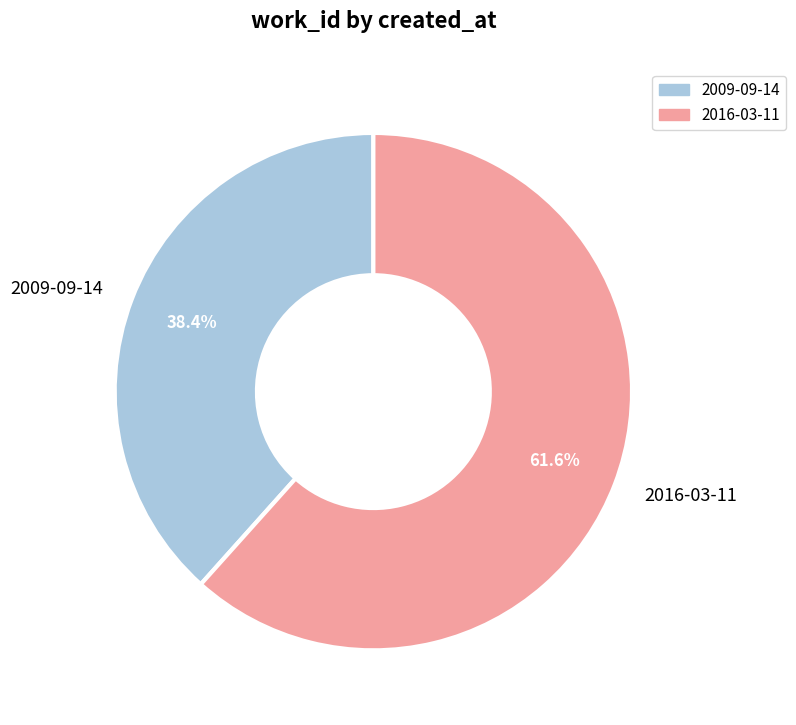

Is it true that 2009-09-14 is 38% of the pie?

True